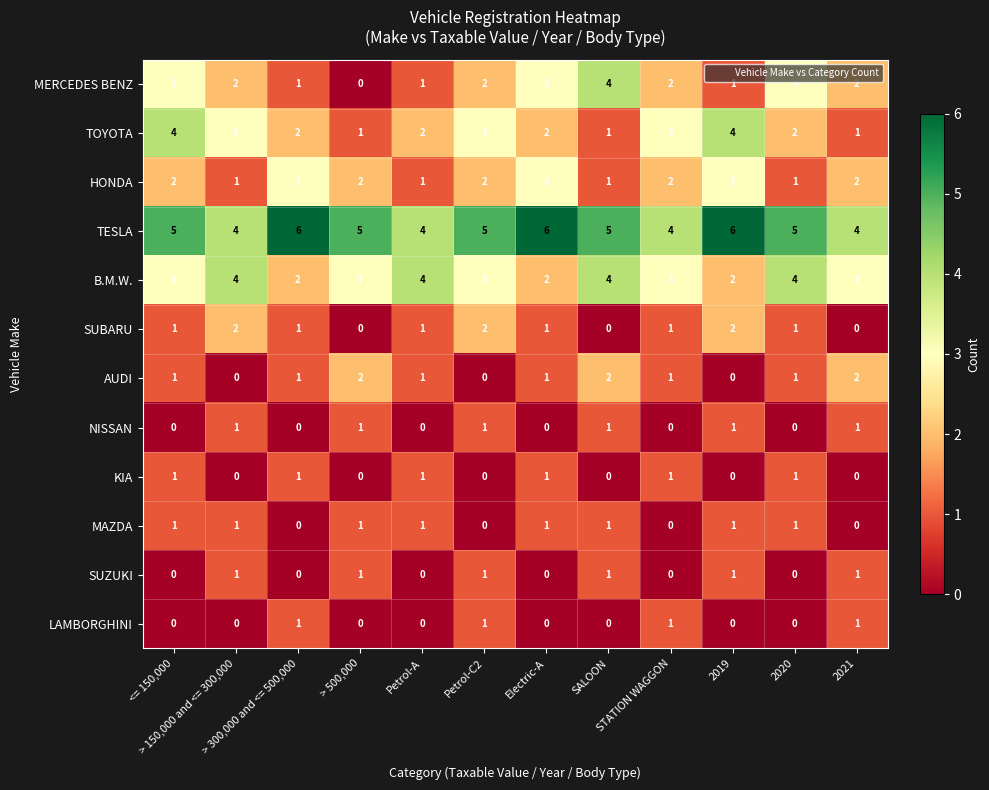

What is the greatest value displayed?

6